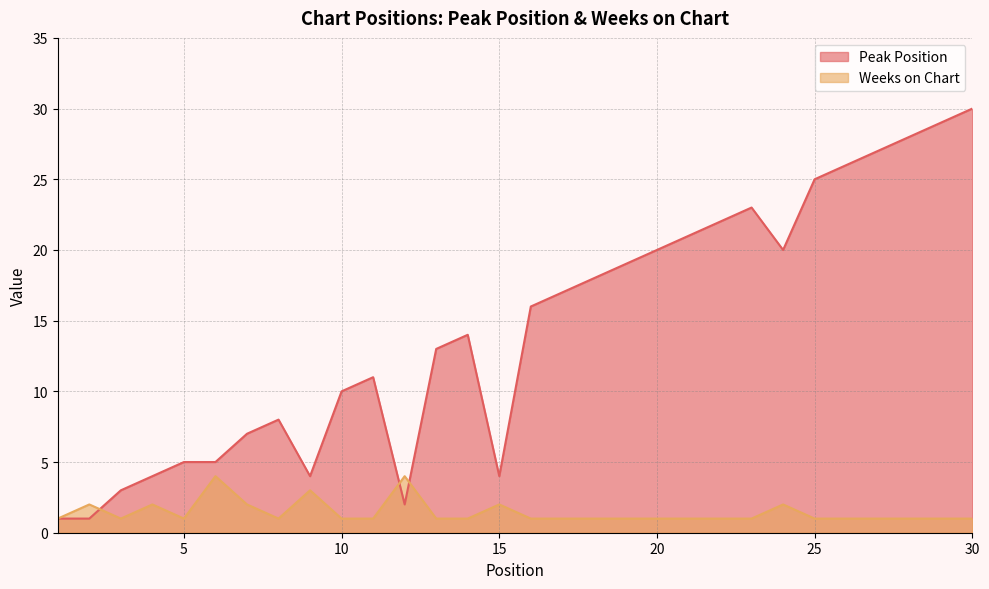

Reading left to right, list all the values displayed in this chart.

Peak Position: 1=1	2=1	3=3	4=4	5=5	6=5	7=7	8=8	9=4	10=10	11=11	12=2	13=13	14=14	15=4	16=16	17=17	18=18	19=19	20=20	21=21	22=22	23=23	24=20	25=25	26=26	27=27	28=28	29=29	30=30
Weeks on Chart: 1=1	2=2	3=1	4=2	5=1	6=4	7=2	8=1	9=3	10=1	11=1	12=4	13=1	14=1	15=2	16=1	17=1	18=1	19=1	20=1	21=1	22=1	23=1	24=2	25=1	26=1	27=1	28=1	29=1	30=1